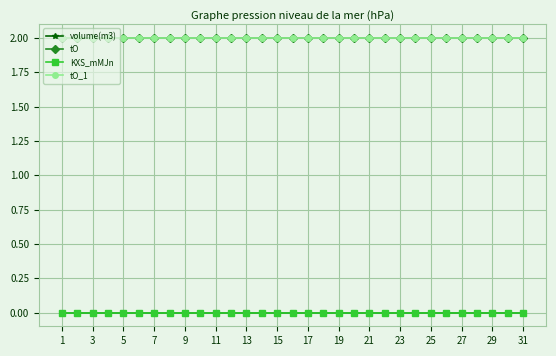

True or false: volume(m3) and tO_1 intersect in this chart.

False